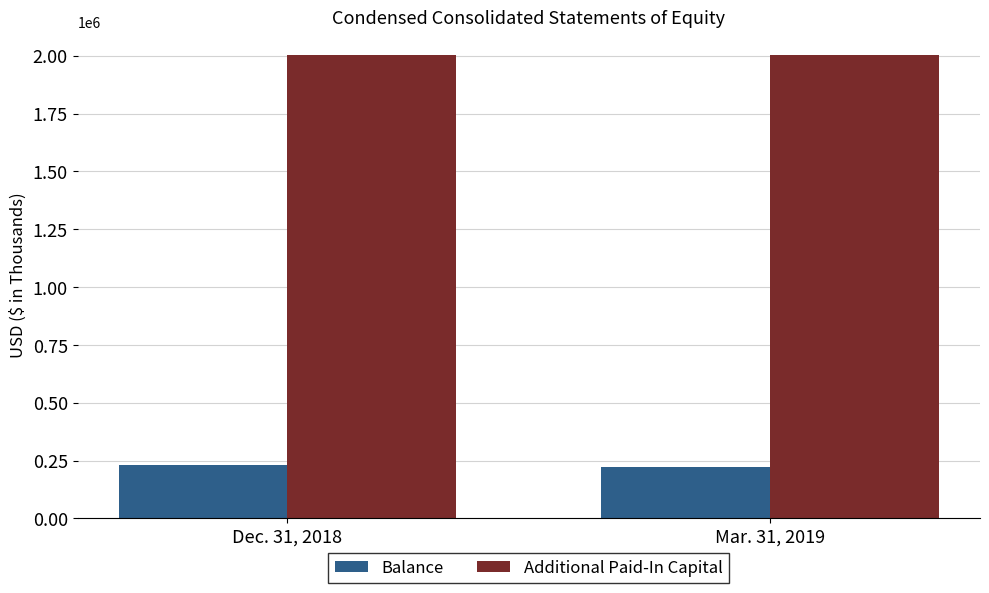

What is the difference between the highest and lowest values at Mar. 31, 2019?

1781586